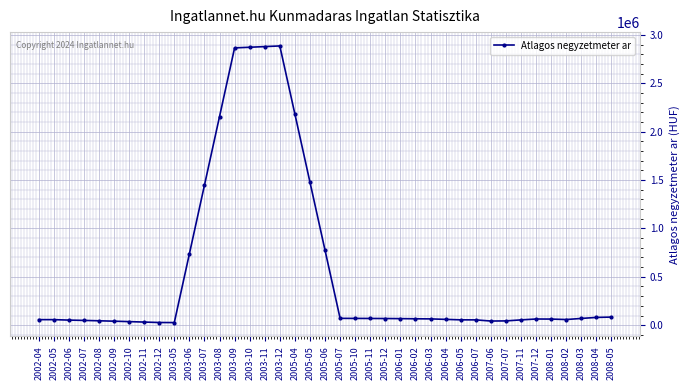

What is the average value?

562193